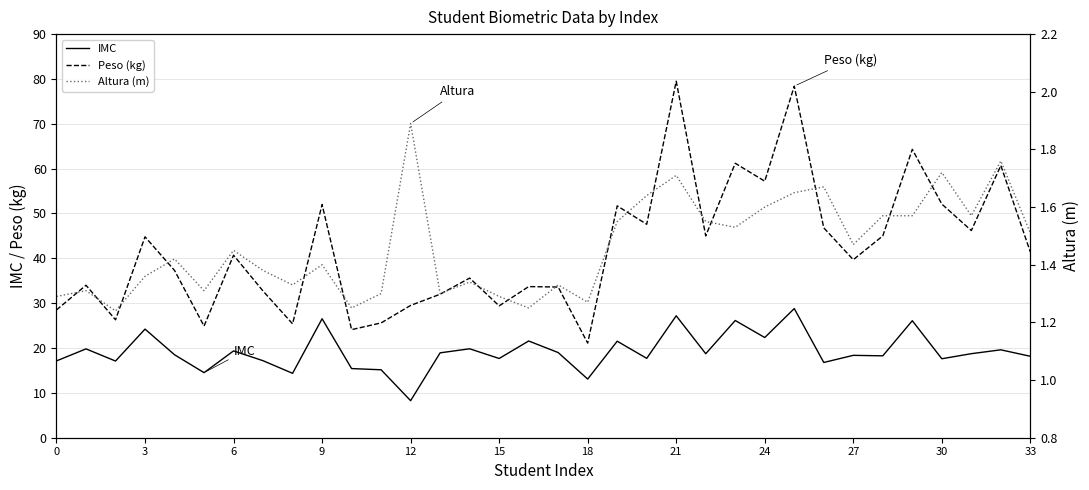

True or false: Peso (kg) and IMC intersect in this chart.

False